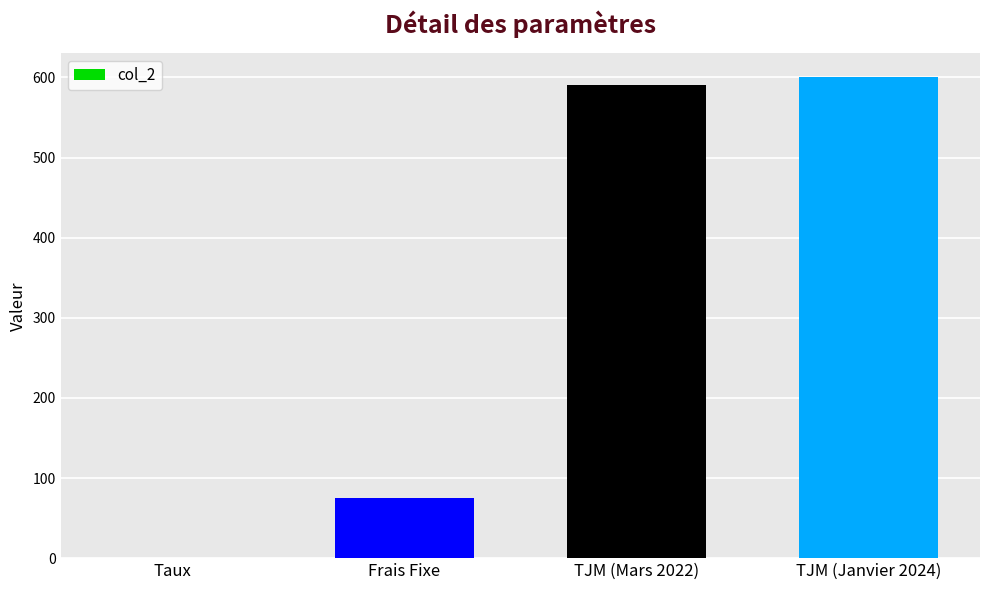

Between Frais Fixe and Taux, which is larger?

Frais Fixe